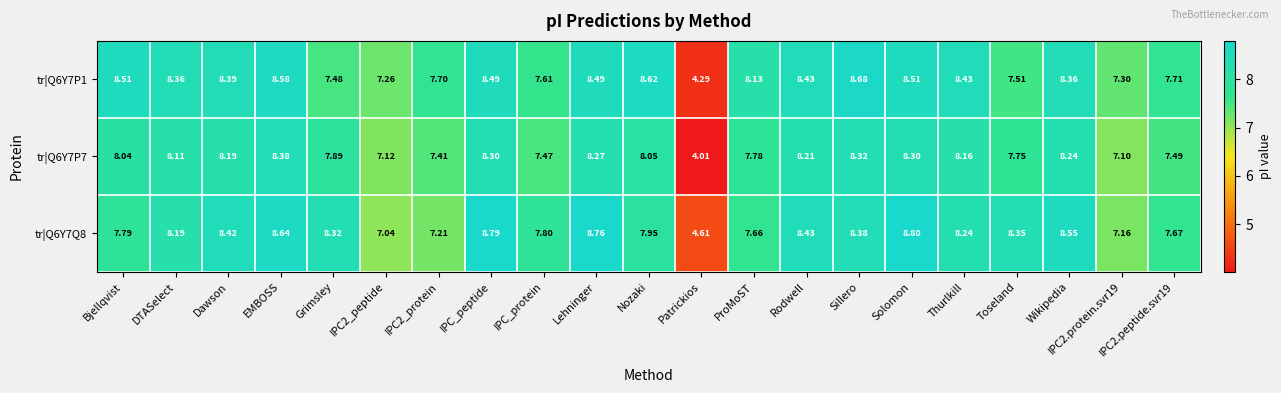

At which label does tr|Q6Y7P7 reach its minimum?

Patrickios